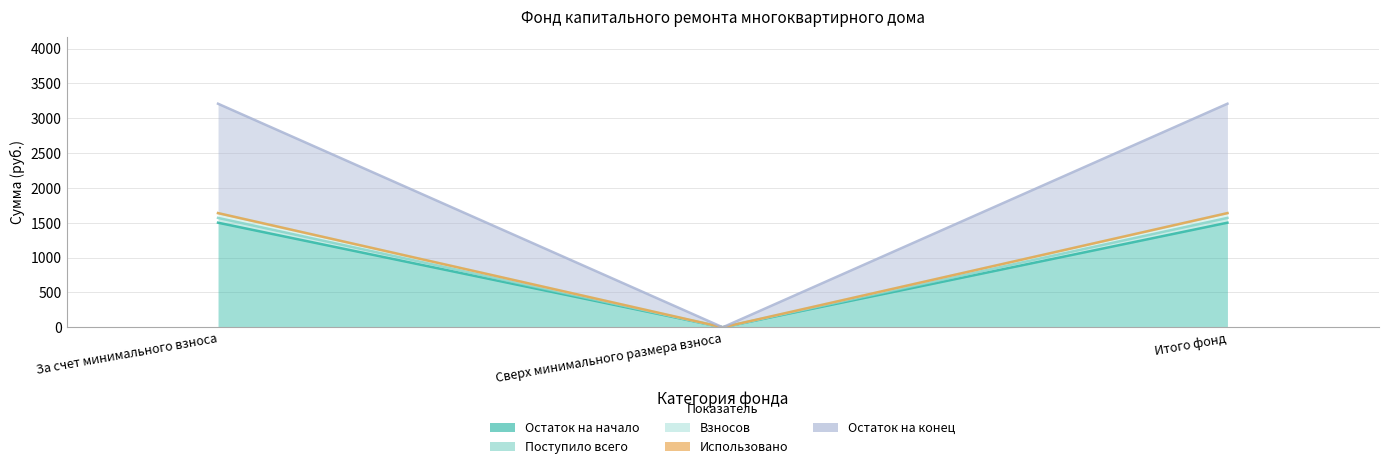

What is the label of the 1st point from the right?

Итого фонд